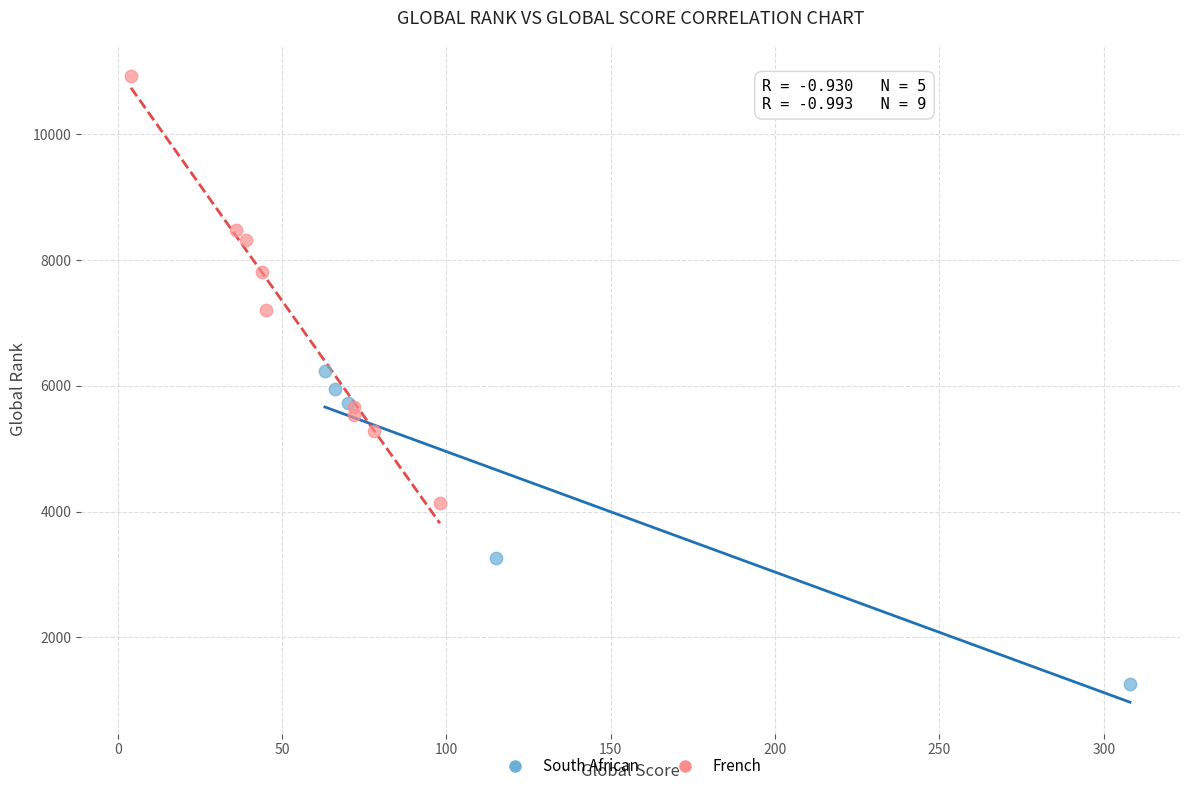

What are all the series names shown in the legend?

South African, French